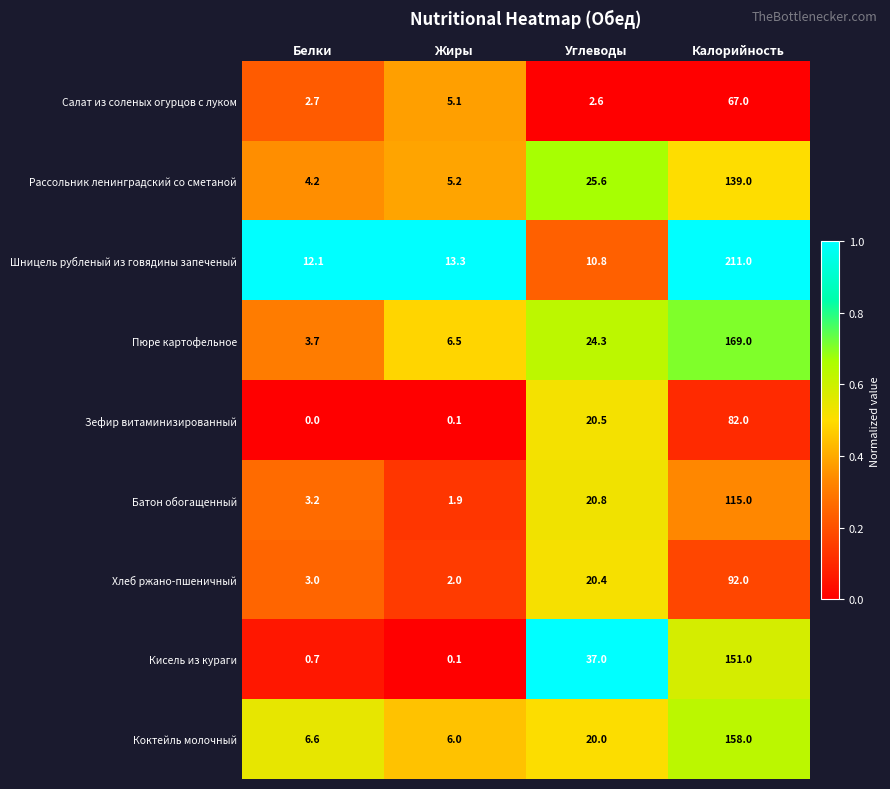

The value of Салат из соленых огурцов с луком at Углеводы is 1.6. True or false?

False